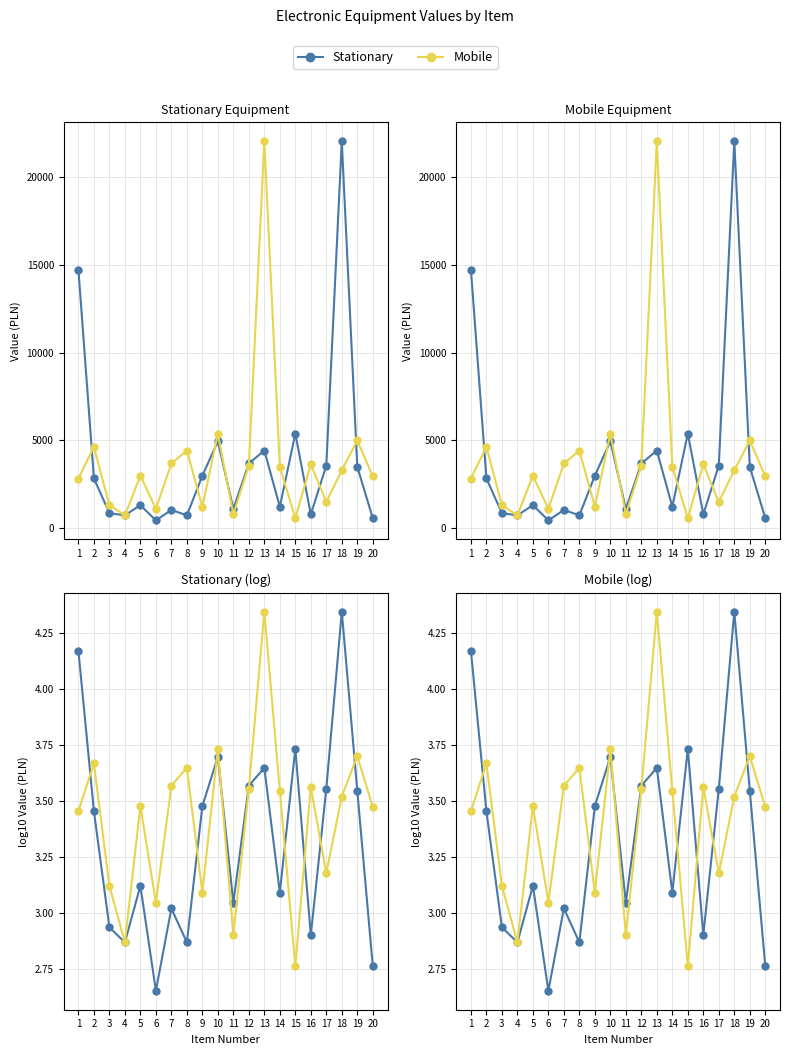

What is the difference between the maximum and minimum values in the Stationary series?

1.7